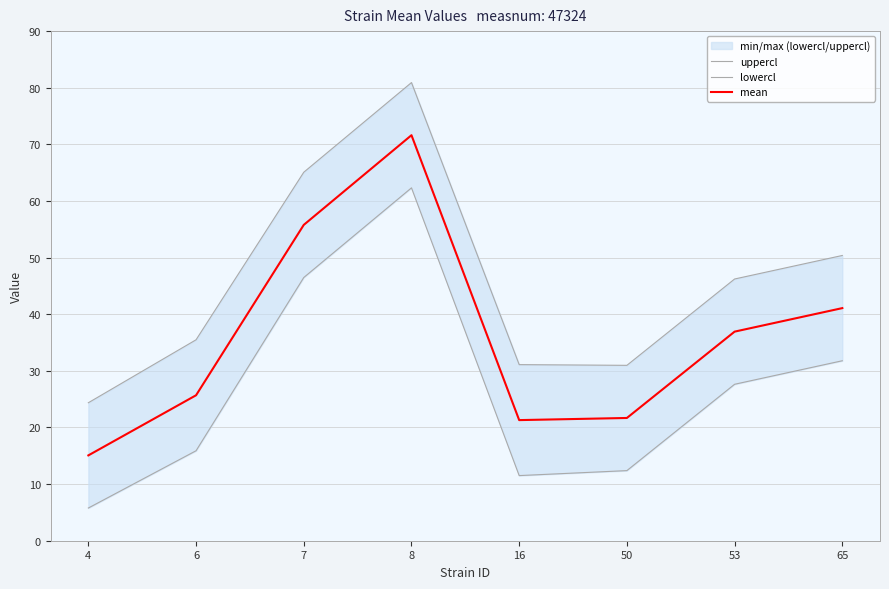

Where is the first local maximum for mean?

8